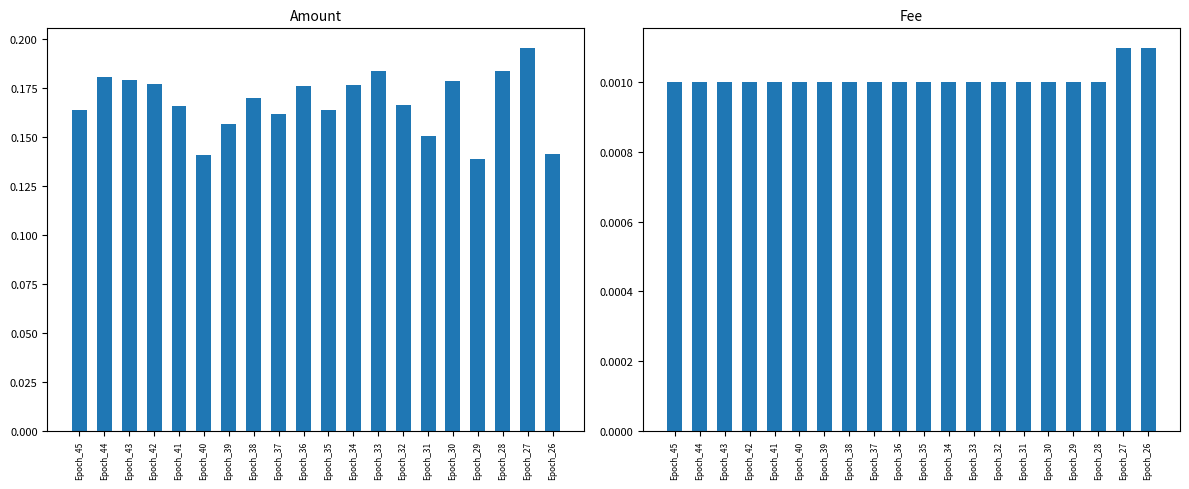

Reading right to left, extract all data points from this chart.

Amount: 0.1	0.2	0.2	0.1	0.2	0.2	0.2	0.2	0.2	0.2	0.2	0.2	0.2	0.2	0.1	0.2	0.2	0.2	0.2	0.2
Fee: 0.0	0.0	0.0	0.0	0.0	0.0	0.0	0.0	0.0	0.0	0.0	0.0	0.0	0.0	0.0	0.0	0.0	0.0	0.0	0.0